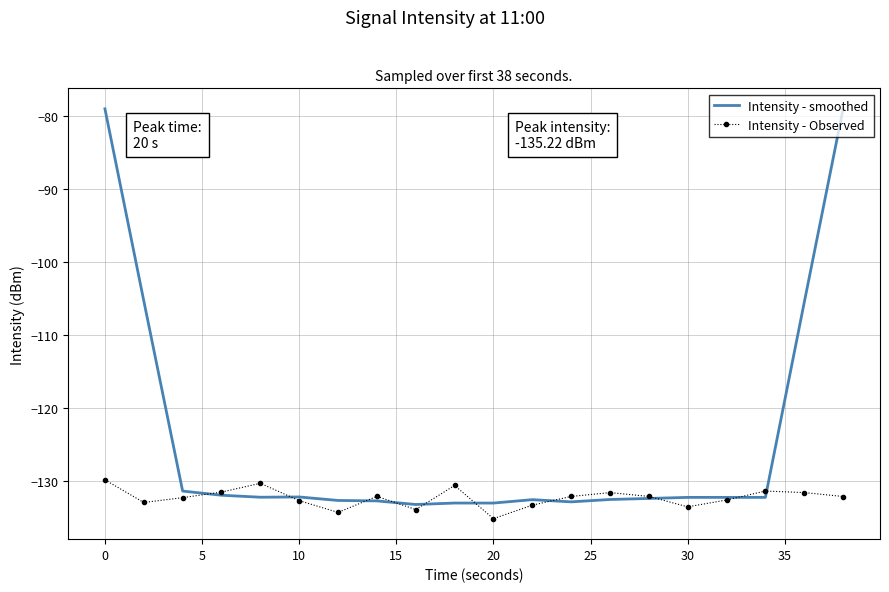

What is the sum of all Intensity - Observed values?

-2647.2